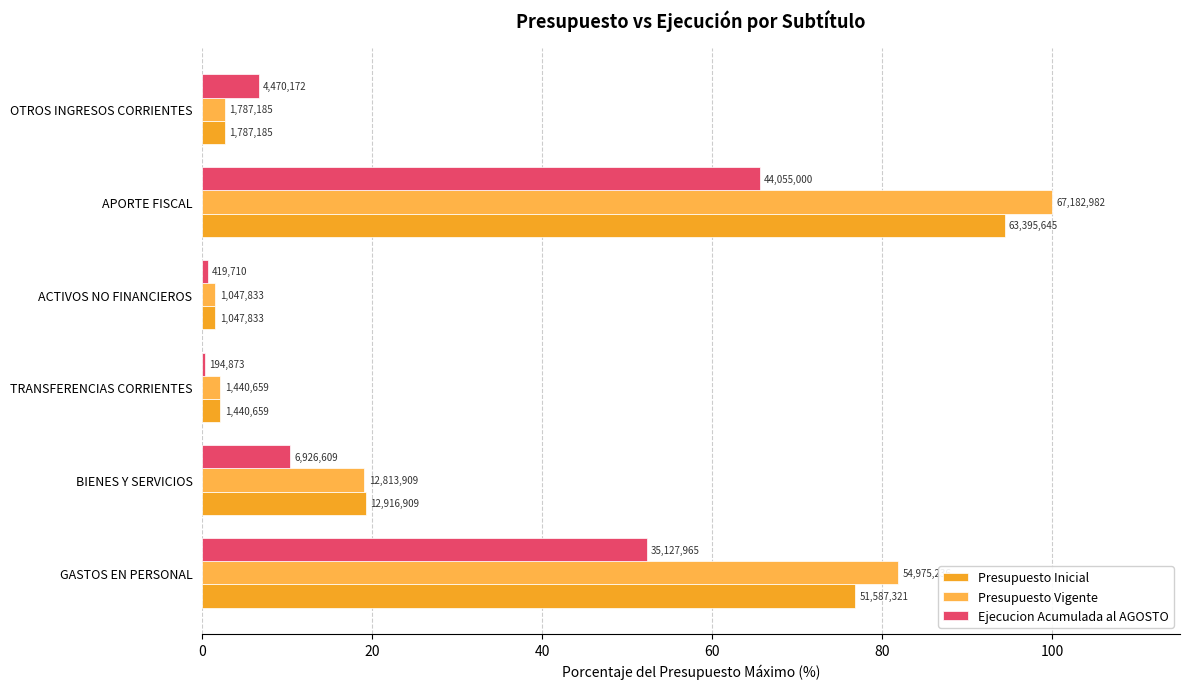

Does the chart contain stacked bars?

No